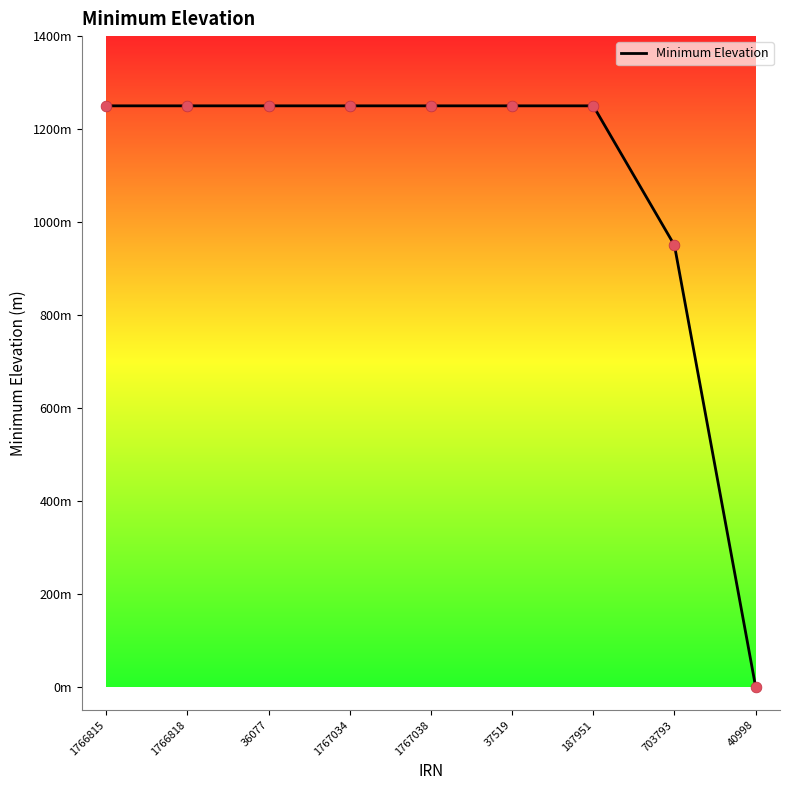

Is this an area chart (filled region under the line)?

No